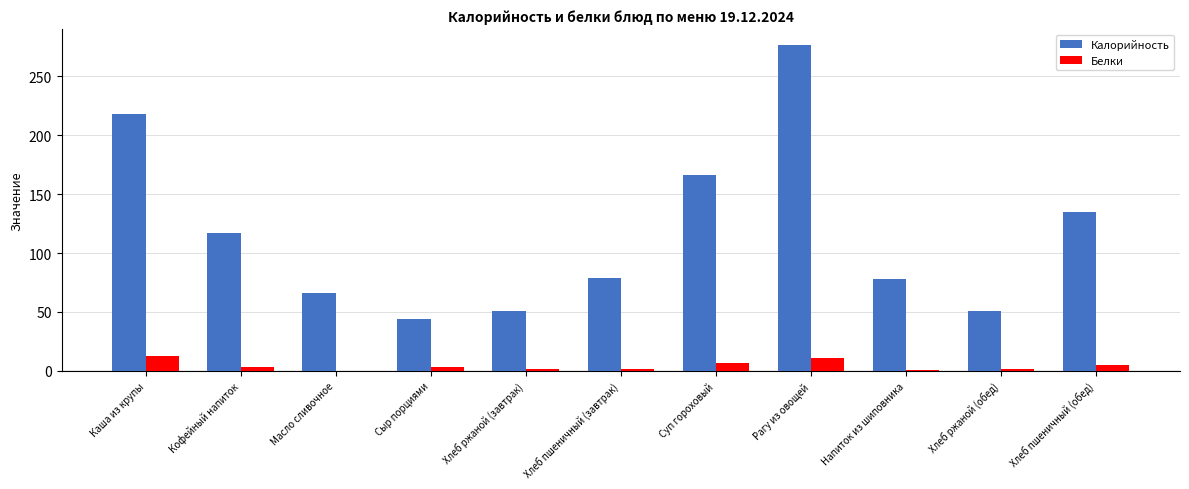

At which category is the sum across all series the highest?

Рагу из овощей